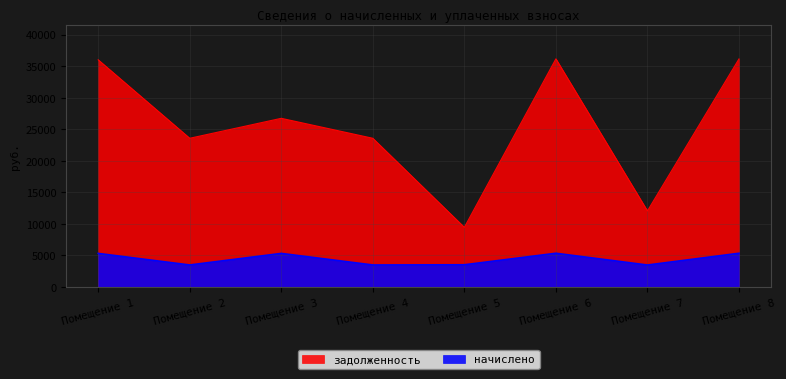

How many interior local valleys does the начислено series have?

3